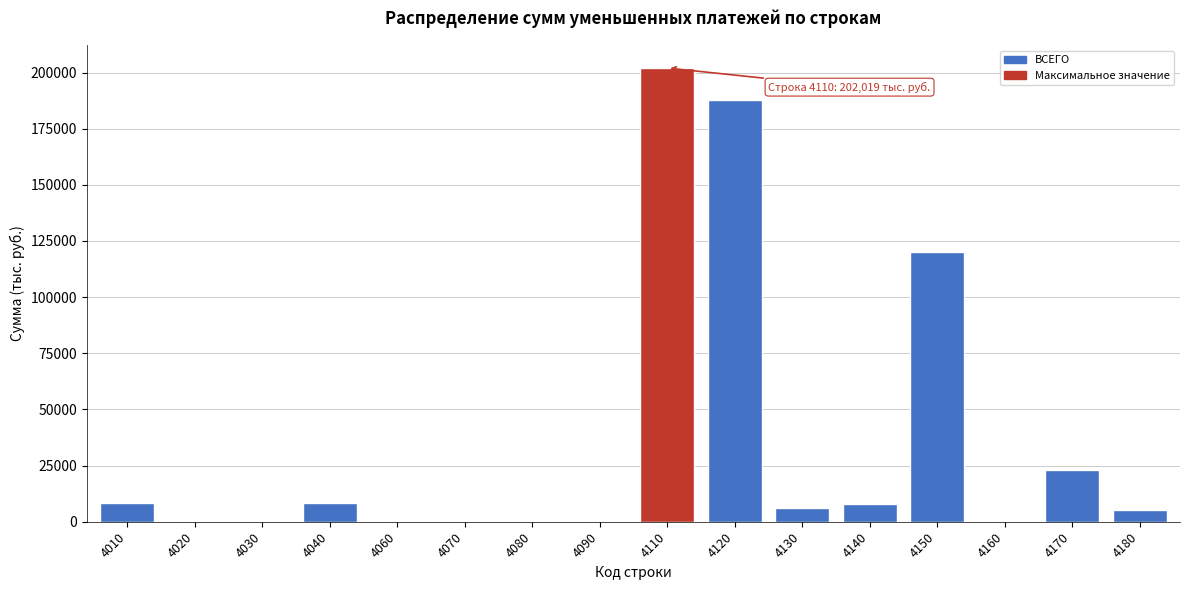

What is the ratio of the value at 4010 to the value at 4140?

1.1